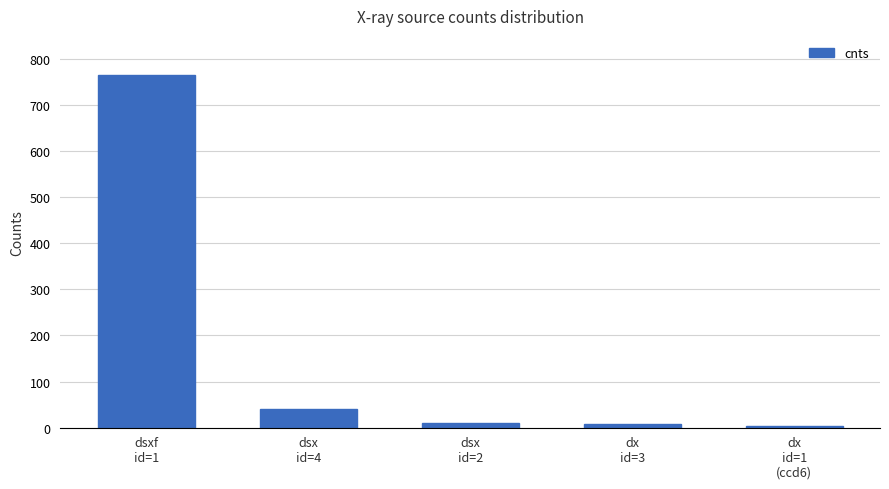

What is the average value?

165.7